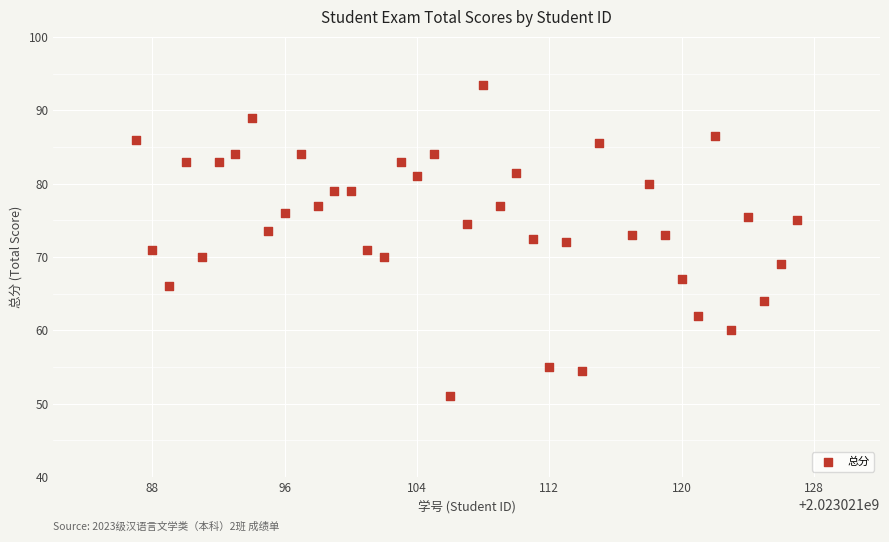

What is the range of X values (max minus min)?

40.0